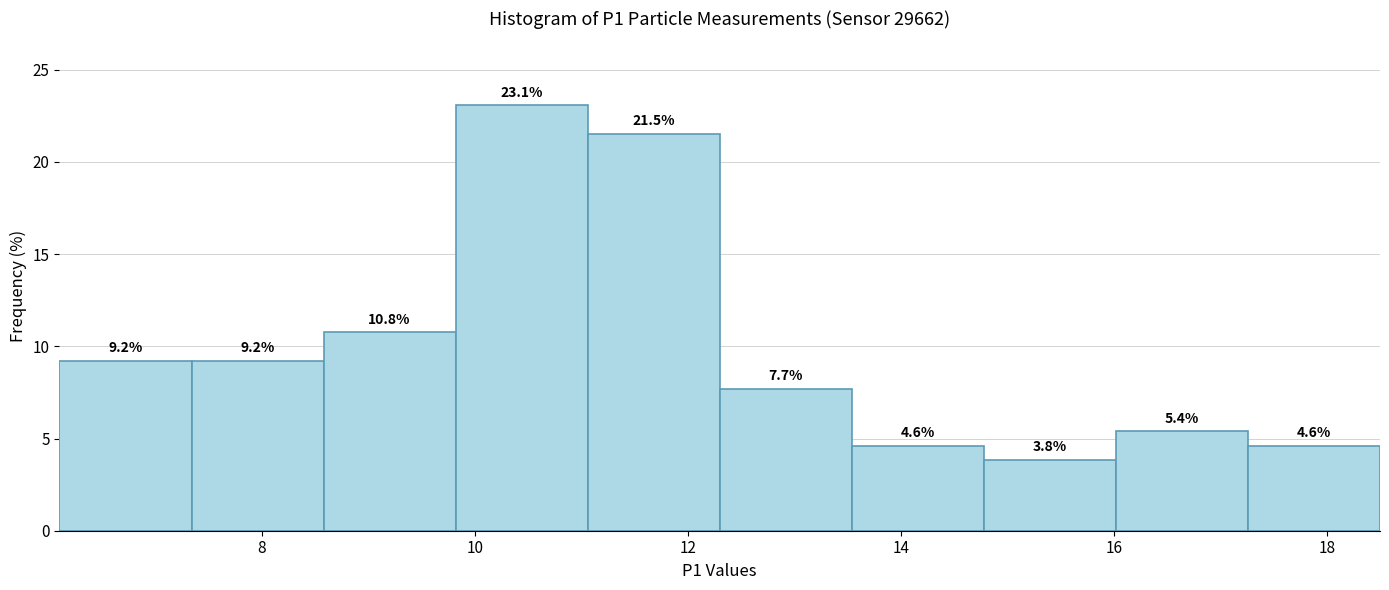

Reading left to right, list every bar in this chart as the range it spans on the x-axis followed by its height. The bar edges are not printed on the chart, so give them approximately, as read against the axis.

6.10 to 7.34: 9.2
7.34 to 8.58: 9.2
8.58 to 9.82: 10.8
9.82 to 11.06: 23.1
11.06 to 12.30: 21.5
12.30 to 13.54: 7.7
13.54 to 14.78: 4.6
14.78 to 16.02: 3.8
16.02 to 17.26: 5.4
17.26 to 18.50: 4.6